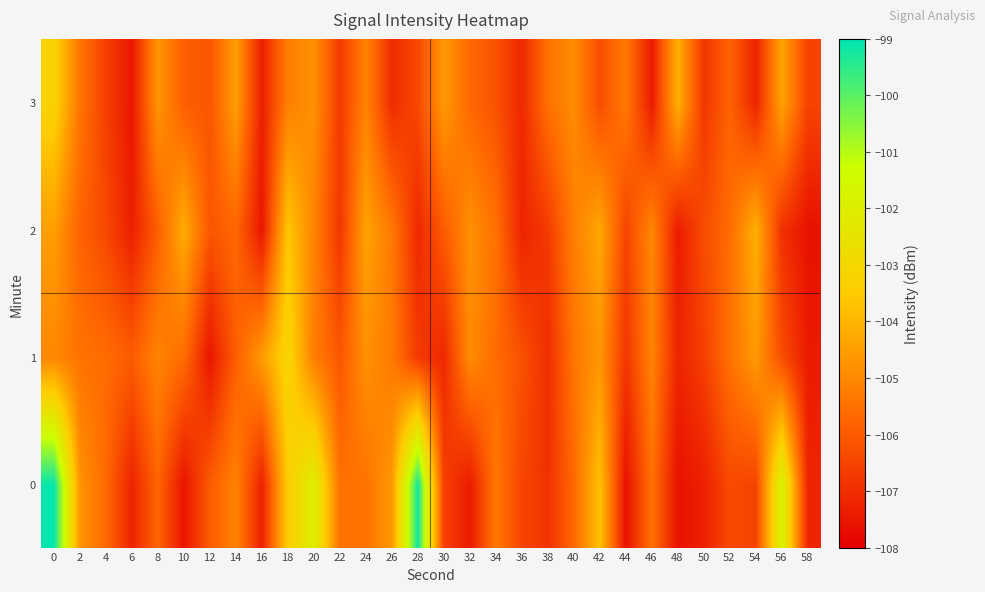

Rank the series at 20 from lowest to highest value.

1, 2, 3, 0